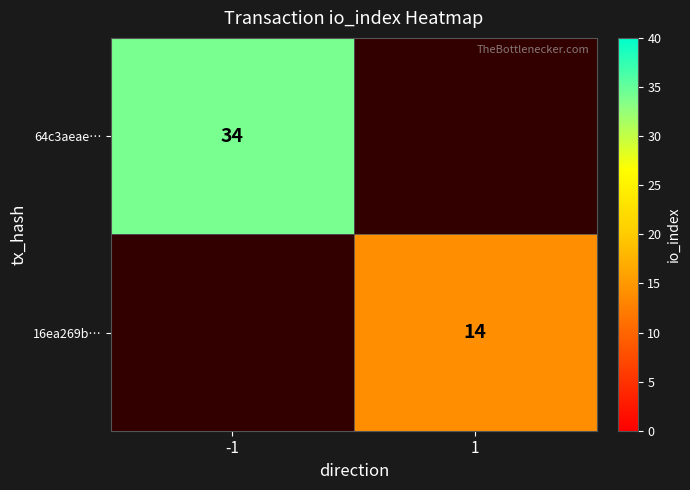

The value of 16ea269b… at 1 is 9. True or false?

False